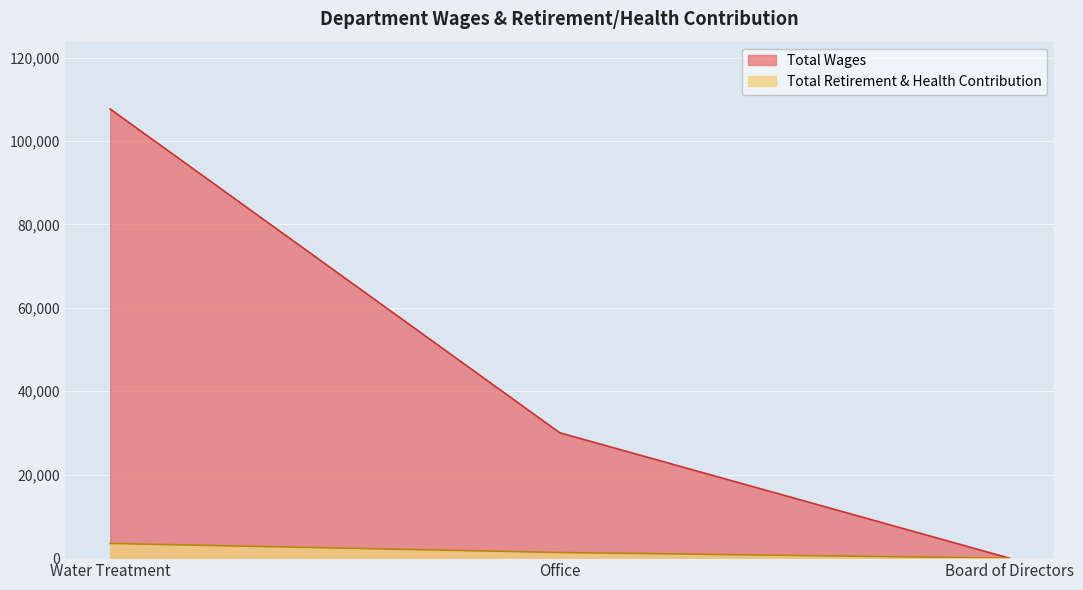

What is the sum of all Total Retirement & Health Contribution values?

4875